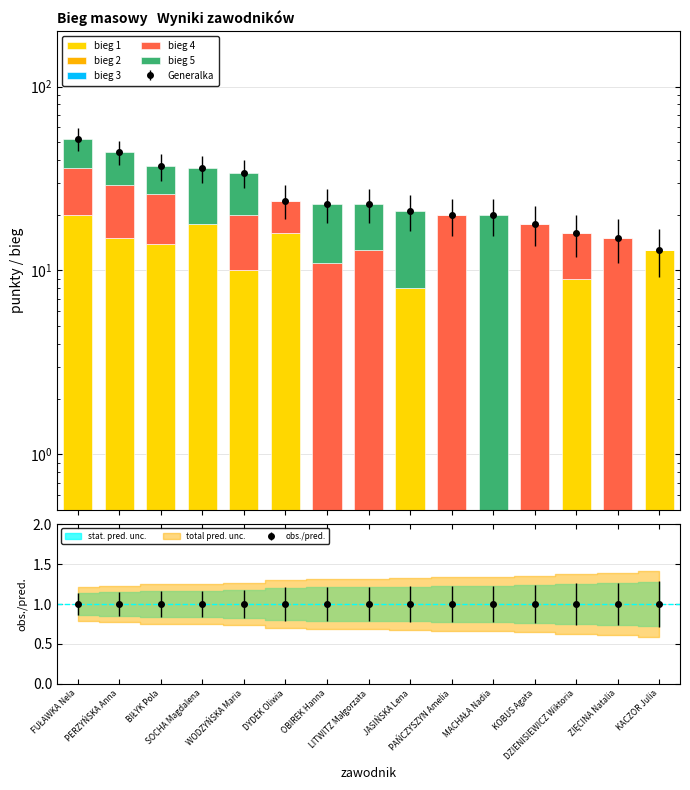

What is the difference between the highest and lowest values at OBIREK Hanna?

12